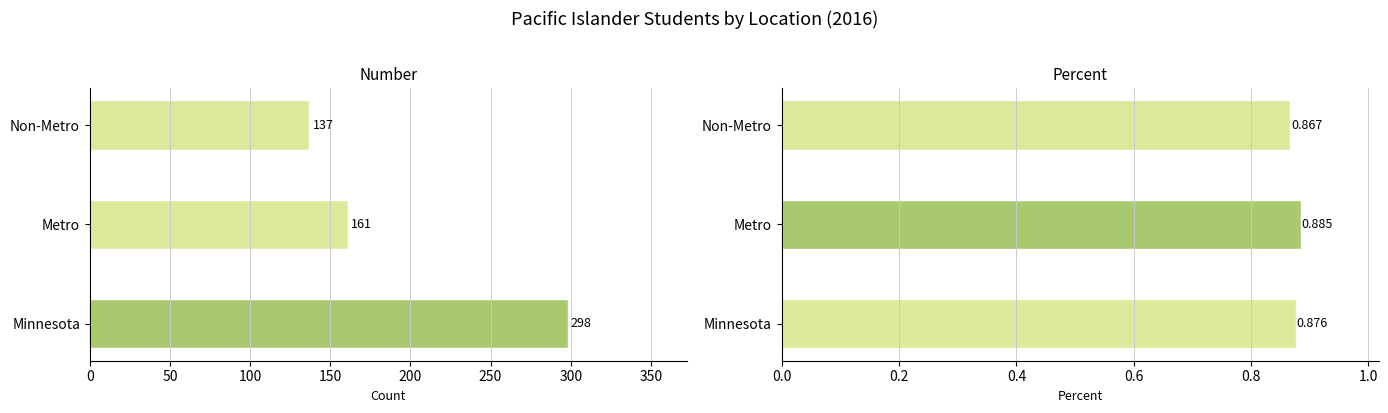

The value of Number at Minnesota is 298.0. True or false?

True